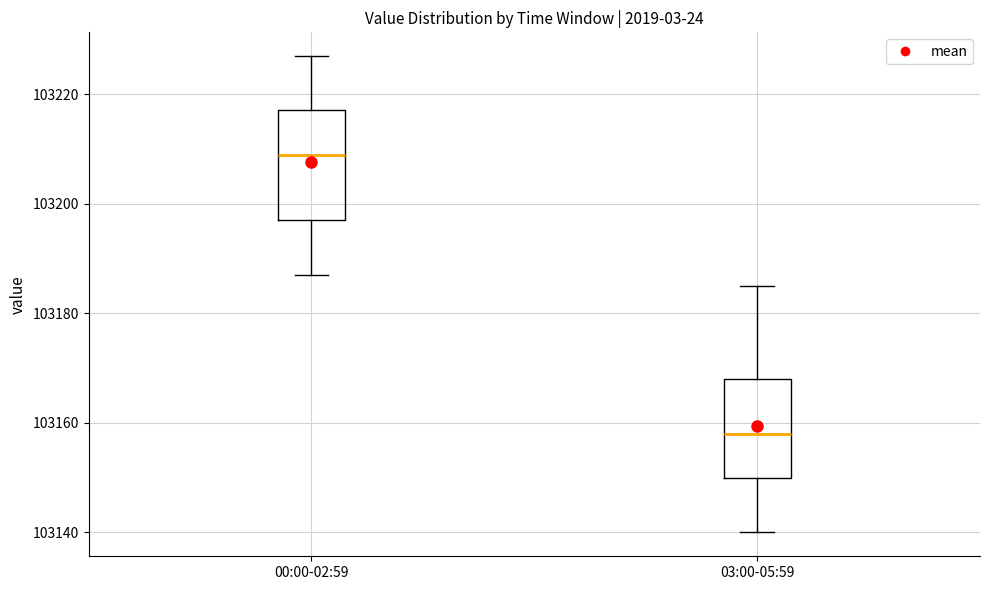

Which box's median line is the lowest?

03:00-05:59